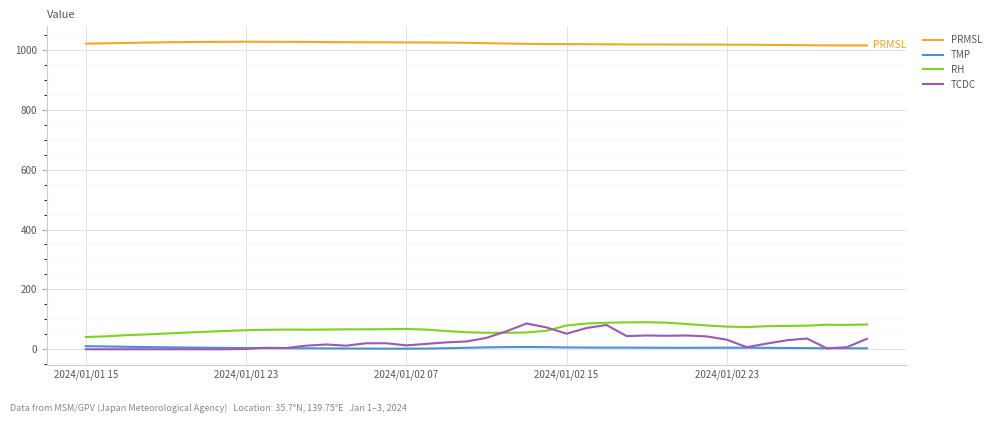

True or false: PRMSL and TCDC intersect in this chart.

False